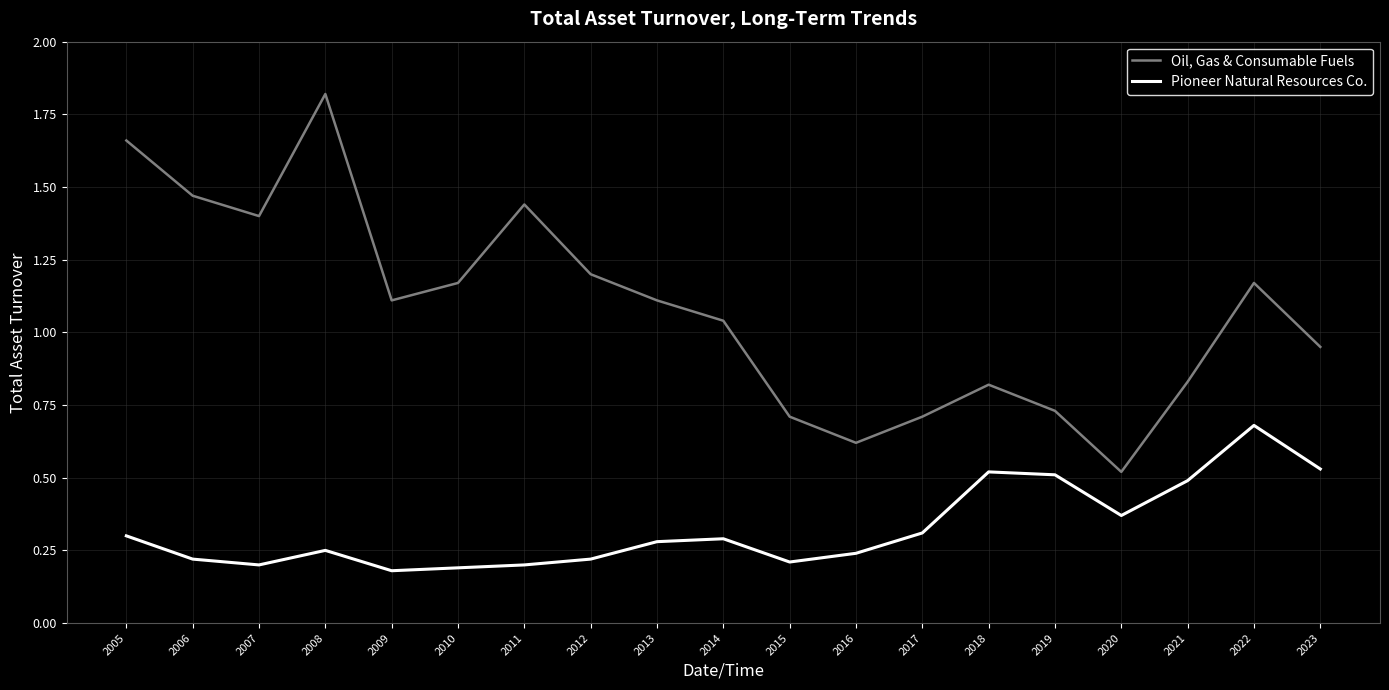

Rank the series by their maximum value, from lowest to highest.

Pioneer Natural Resources Co., Oil, Gas & Consumable Fuels